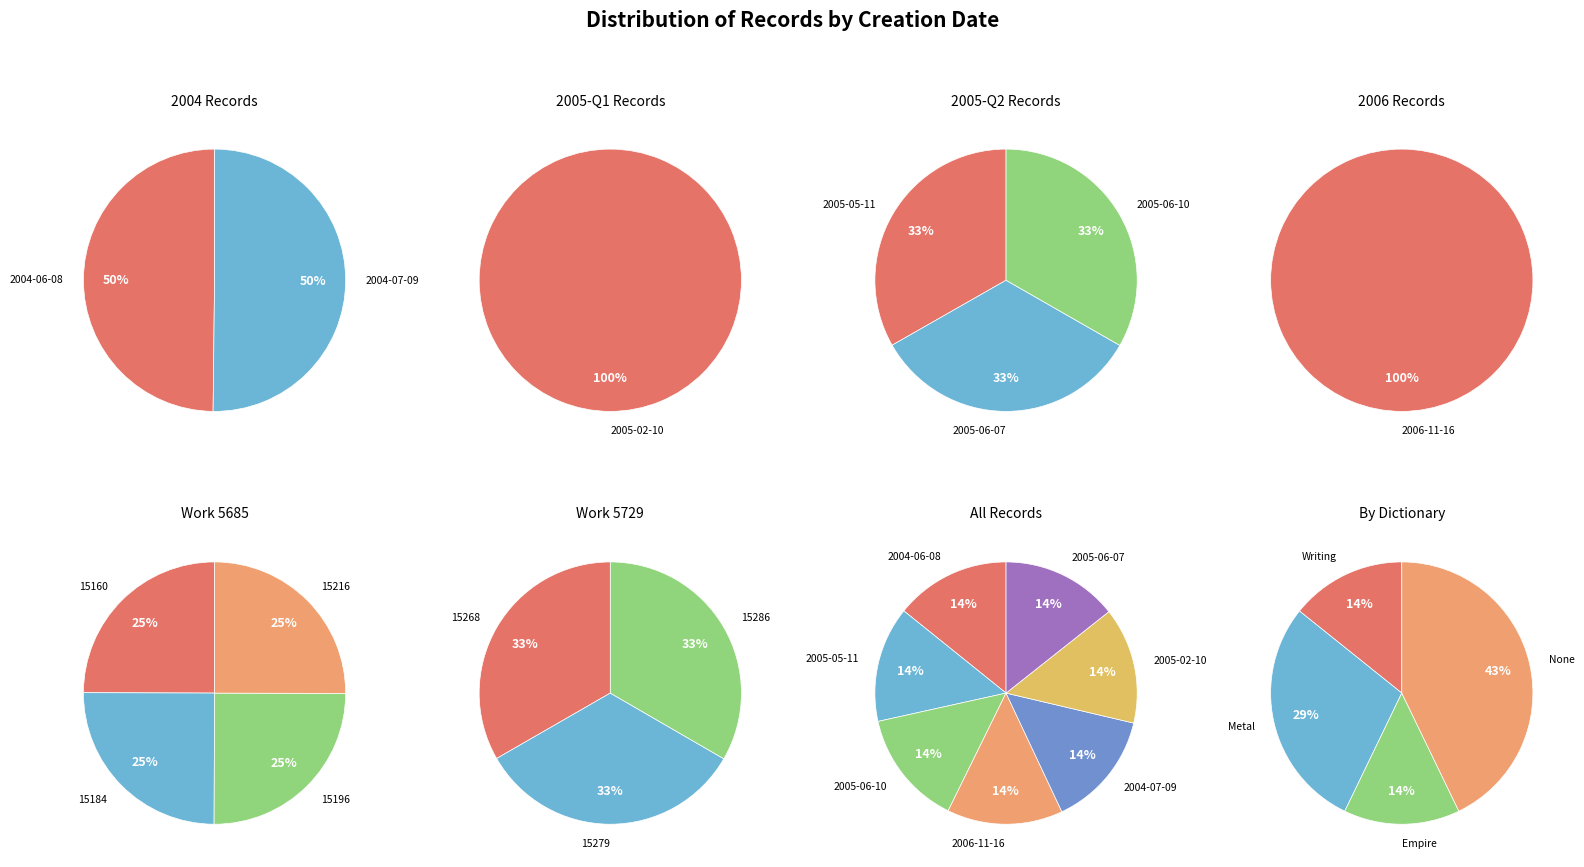

Rank the categories by value from lowest to highest.

2004-06-08, 2005-05-11, 2005-06-10, 2006-11-16, 2004-07-09, 2005-02-10, 2005-06-07